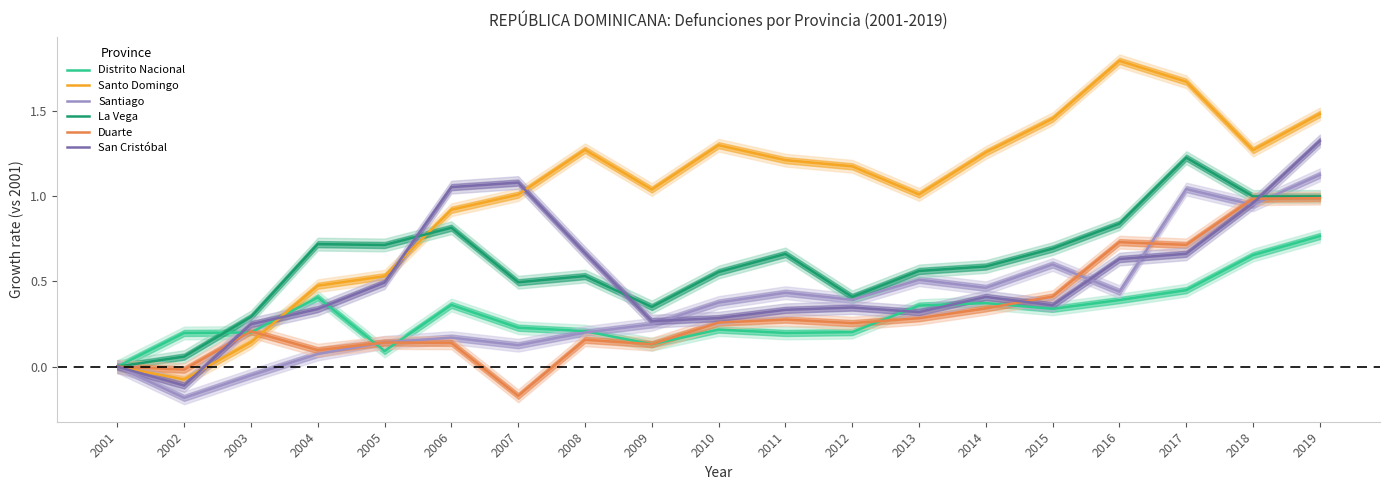

Is it true that San Cristóbal equals 0.4 at 2014?

True